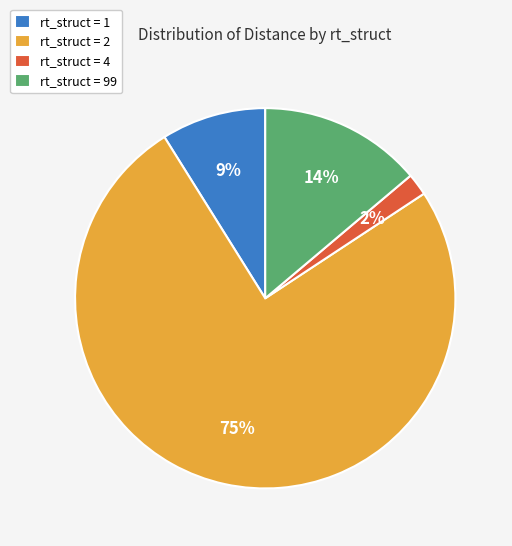

Which slice is the smallest?

rt_struct = 4